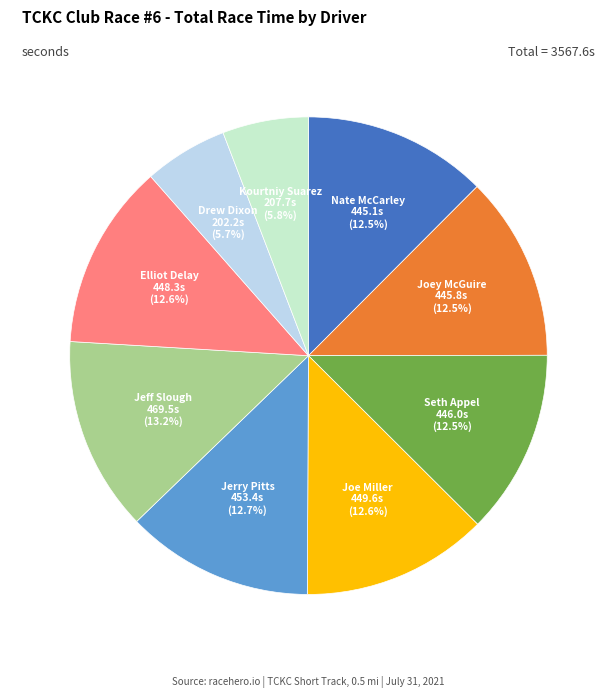

To the nearest percent, what is the difference between the Kourtniy Suarez and Seth Appel slice percentages?

7%